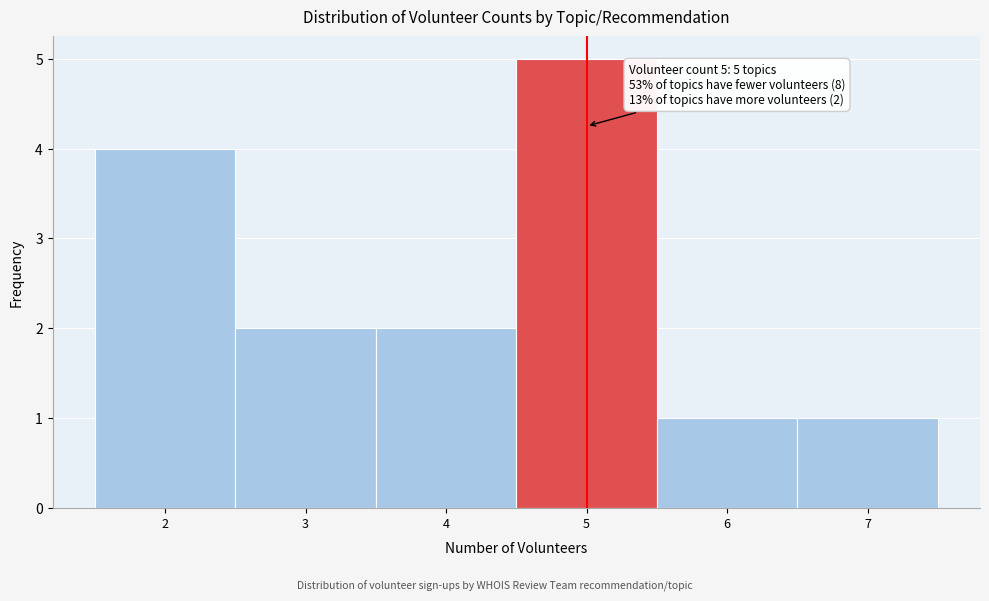

Over which range of the x-axis is the bar tallest?

4.5 to 5.5